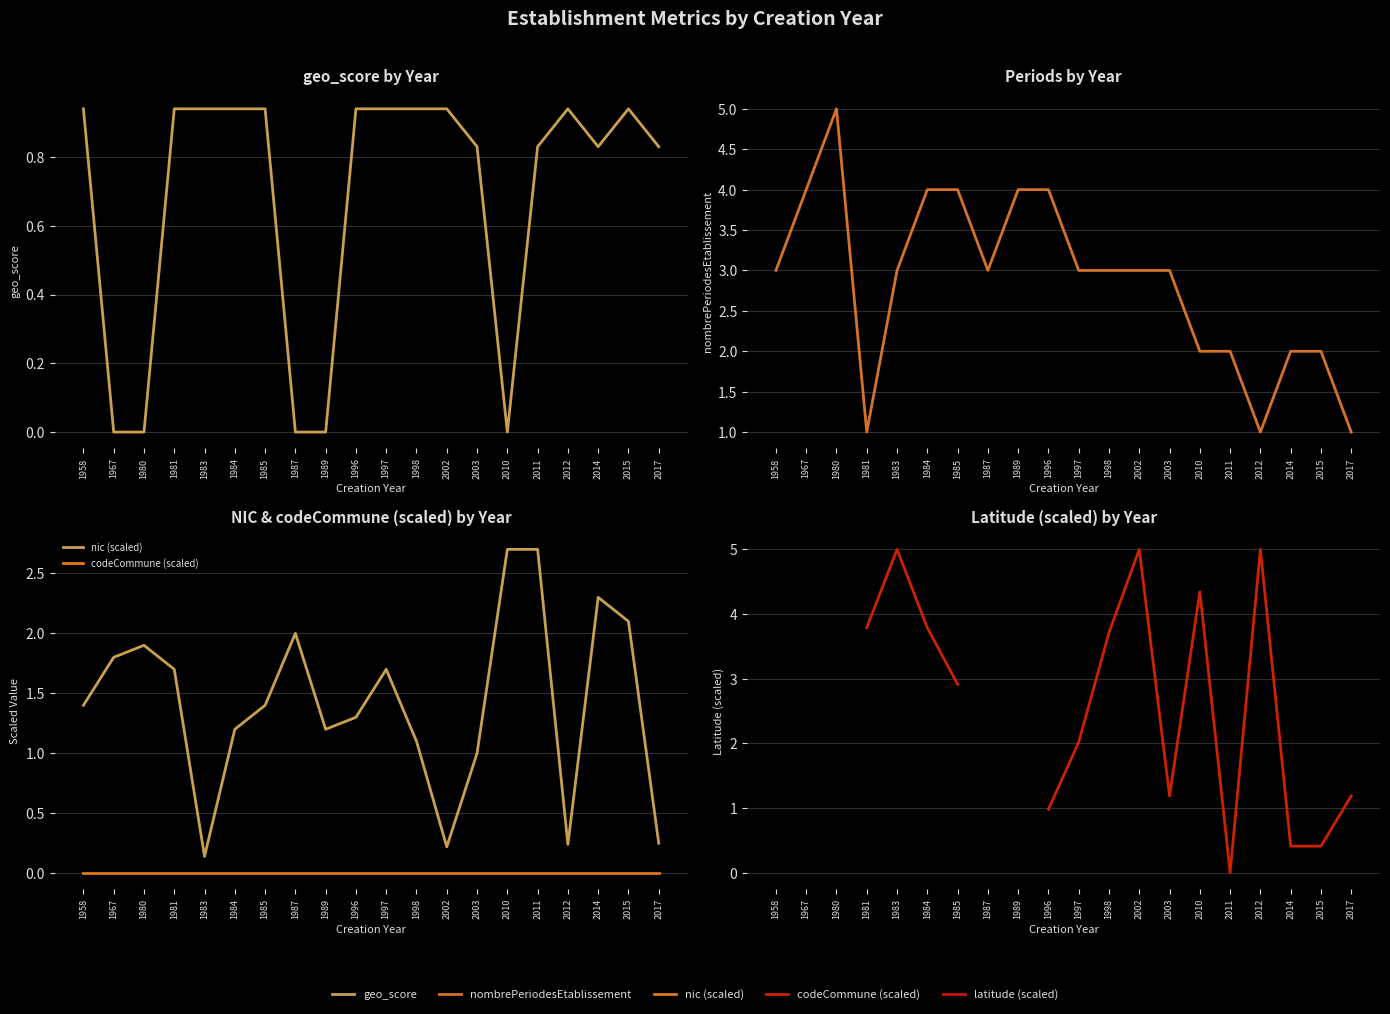

Between 1958 and 1984, which series saw the biggest shift?

latitude (scaled)